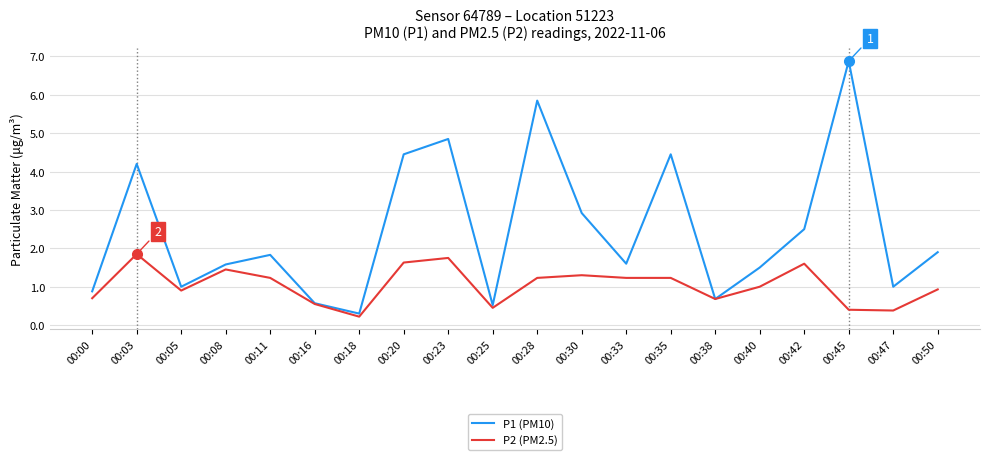

Is it true that P1 (PM10) equals 0.5 at 00:25?

True